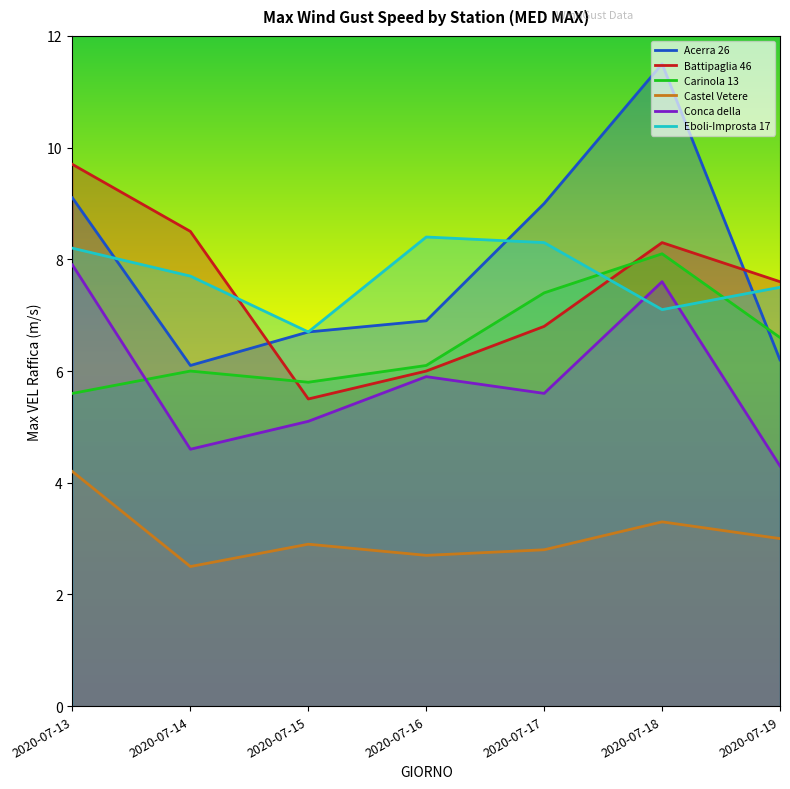

True or false: Castel Vetere V_F_ 769 Max VEL Raffica (MED) m/s and Conca della Campania 233 Max VEL Raffica (MED MAX CALC) m/s cross at least once.

False